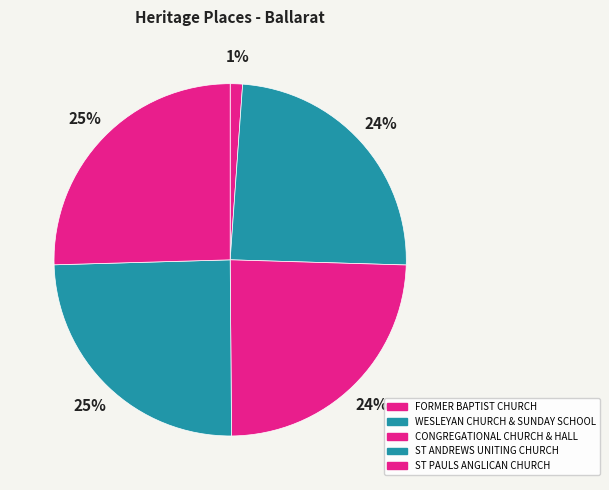

Count the number of slices in the pie.

5